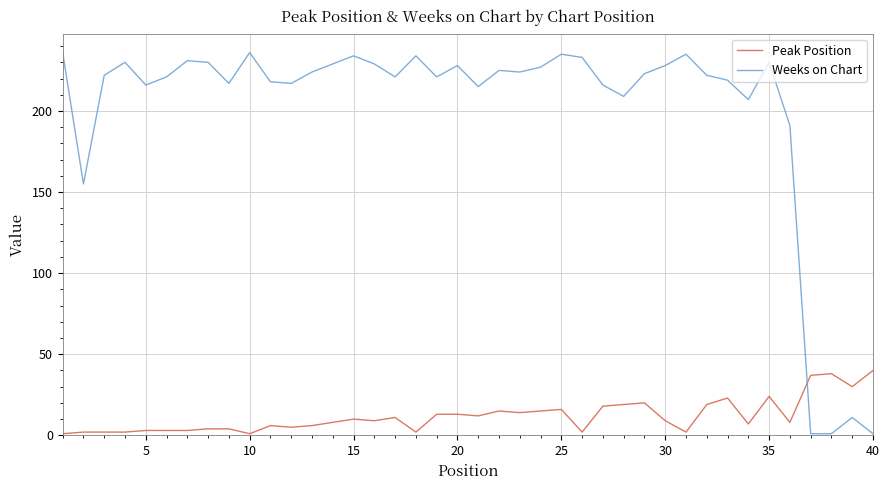

How many lines are shown in the chart?

2